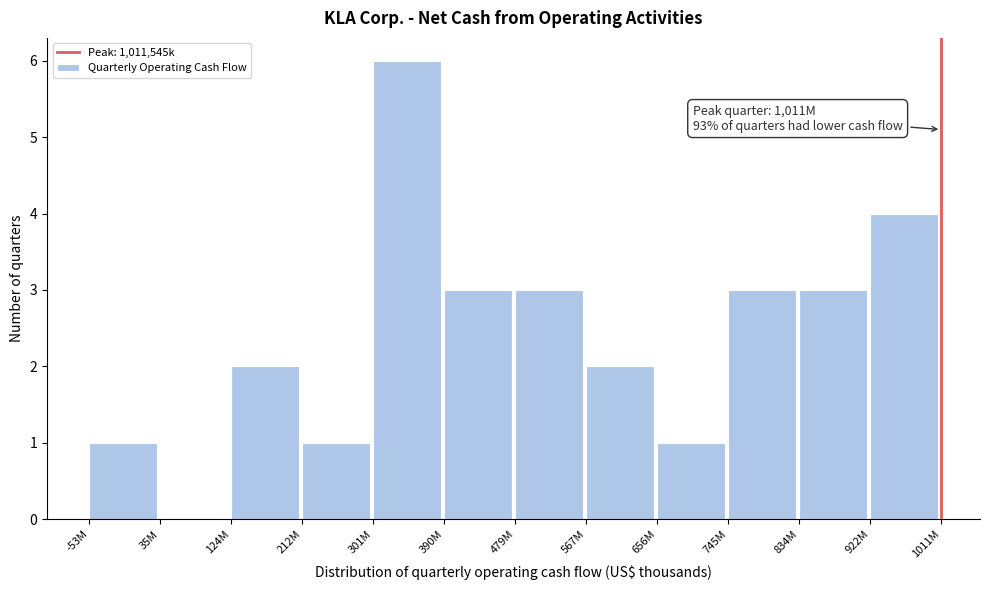

Reading left to right, extract all data points from this chart.

-53M=1	35M=0	124M=2	212M=1	301M=6	390M=3	479M=3	567M=2	656M=1	745M=3	834M=3	922M=4